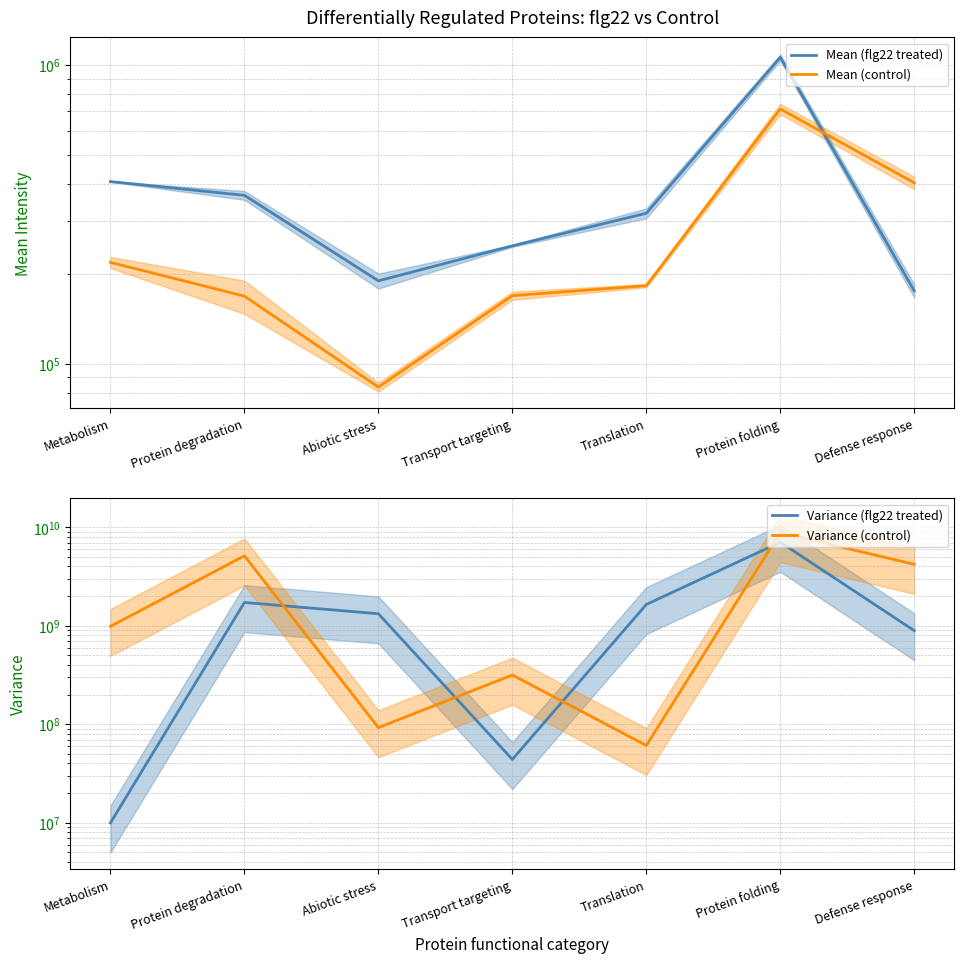

Reading left to right, list all the values displayed in this chart.

Mean (flg22 treated): 407332.4	366397.4	189465.1	248170.7	319081.2	1061851.2	175411.1
Mean (control): 218483.6	168336.3	83518.2	169014.3	182543.4	713218.3	403475.8
Variance (flg22 treated): 9970128.0	1724580143.4	1325242259.0	43948771.5	1646831221.6	7058113374.7	893146891.1
Variance (control): 987700033.7	5133738754.8	92484850.8	316172006.8	60955339.0	8850186374.0	4208473722.9